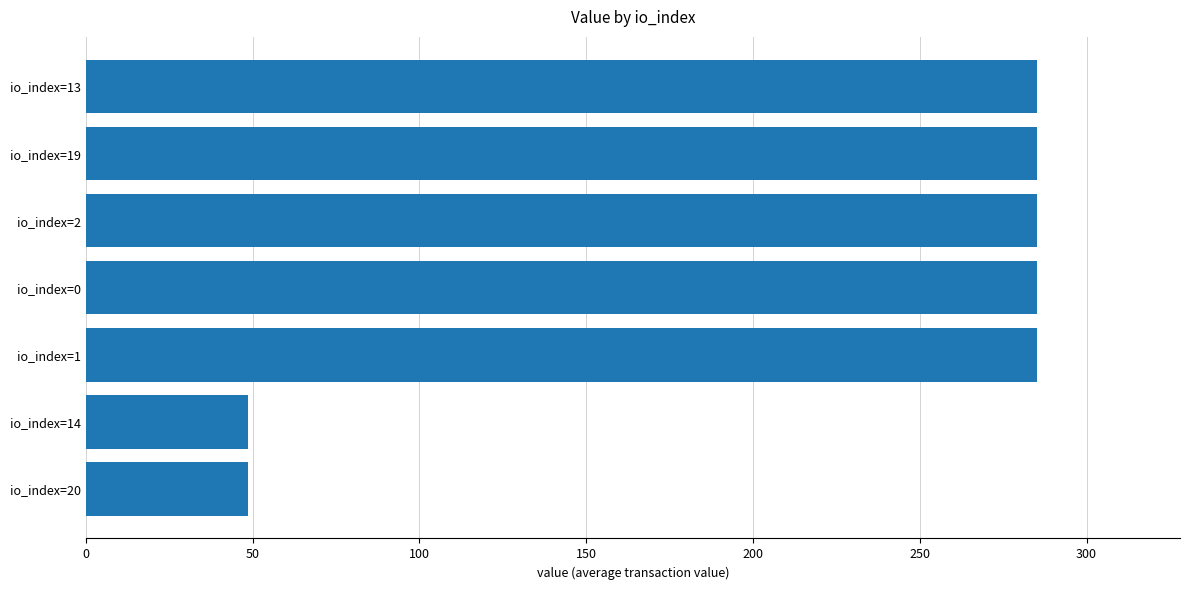

Is it true that the value at io_index=13 is 285.2?

True